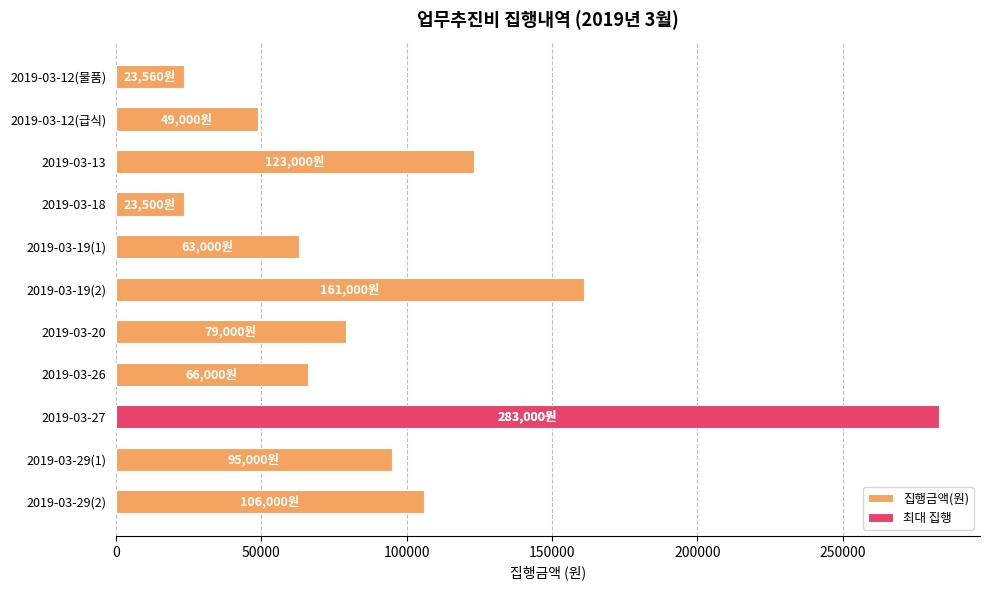

What is the maximum value shown in the chart?

283000